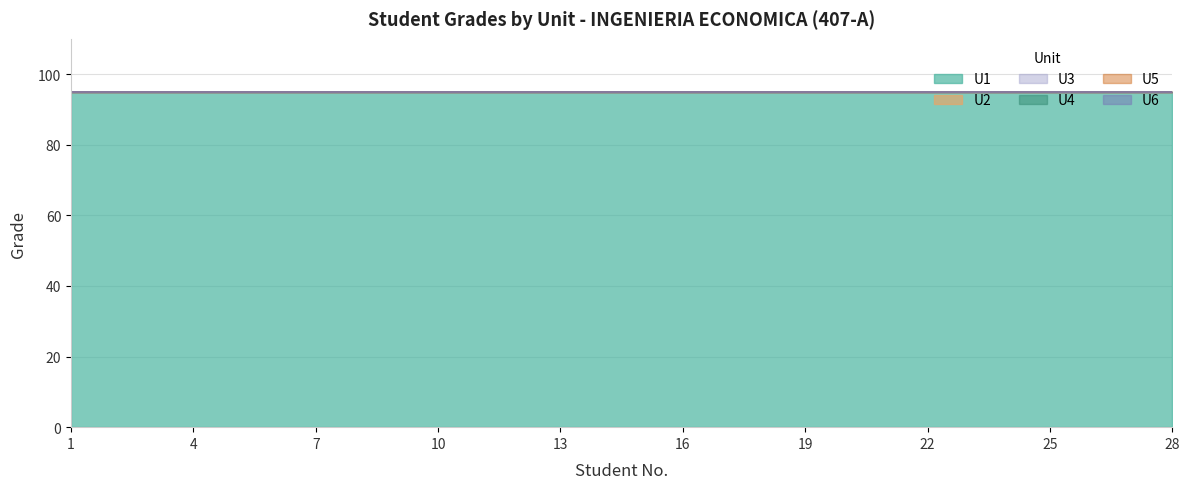

Reading right to left, transcribe all the data shown in this chart.

U1: 28=95	27=95	26=95	25=95	24=95	23=95	22=95	21=95	20=95	19=95	18=95	17=95	16=95	15=95	14=95	13=95	12=95	11=95	10=95	9=95	8=95	7=95	6=95	5=95	4=95	3=95	2=95	1=95
U2: 28=0	27=0	26=0	25=0	24=0	23=0	22=0	21=0	20=0	19=0	18=0	17=0	16=0	15=0	14=0	13=0	12=0	11=0	10=0	9=0	8=0	7=0	6=0	5=0	4=0	3=0	2=0	1=0
U3: 28=0	27=0	26=0	25=0	24=0	23=0	22=0	21=0	20=0	19=0	18=0	17=0	16=0	15=0	14=0	13=0	12=0	11=0	10=0	9=0	8=0	7=0	6=0	5=0	4=0	3=0	2=0	1=0
U4: 28=0	27=0	26=0	25=0	24=0	23=0	22=0	21=0	20=0	19=0	18=0	17=0	16=0	15=0	14=0	13=0	12=0	11=0	10=0	9=0	8=0	7=0	6=0	5=0	4=0	3=0	2=0	1=0
U5: 28=0	27=0	26=0	25=0	24=0	23=0	22=0	21=0	20=0	19=0	18=0	17=0	16=0	15=0	14=0	13=0	12=0	11=0	10=0	9=0	8=0	7=0	6=0	5=0	4=0	3=0	2=0	1=0
U6: 28=0	27=0	26=0	25=0	24=0	23=0	22=0	21=0	20=0	19=0	18=0	17=0	16=0	15=0	14=0	13=0	12=0	11=0	10=0	9=0	8=0	7=0	6=0	5=0	4=0	3=0	2=0	1=0